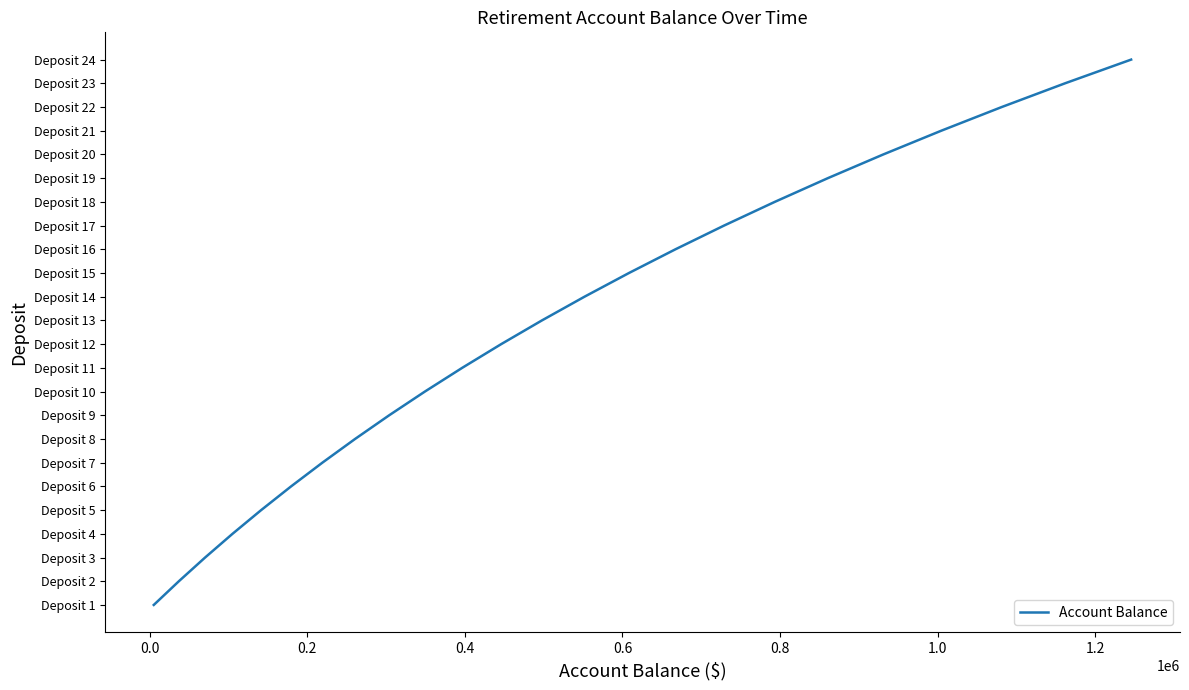

What is the average value?

12